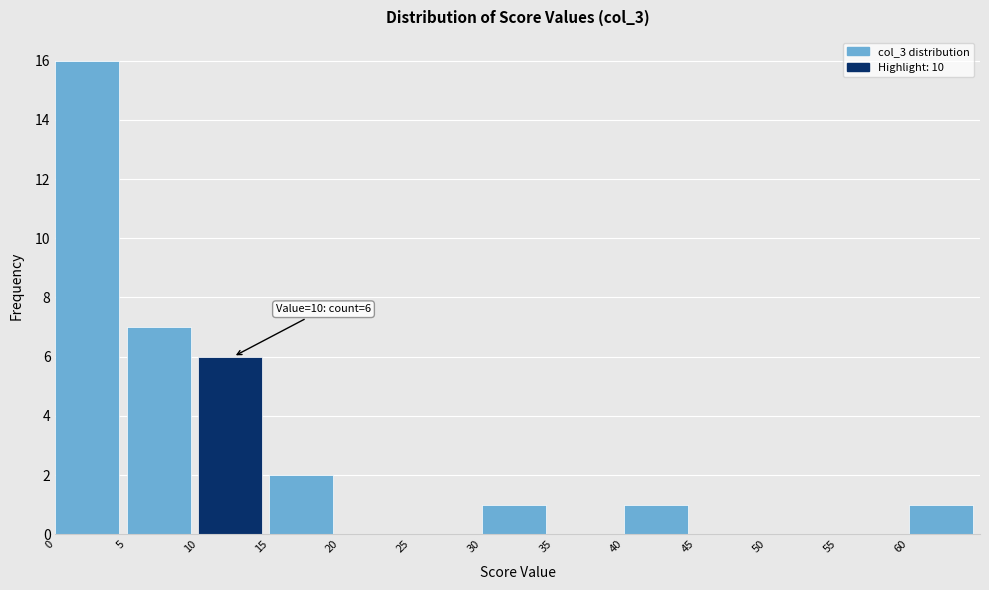

Which range on the x-axis has the tallest bar?

0 to 5